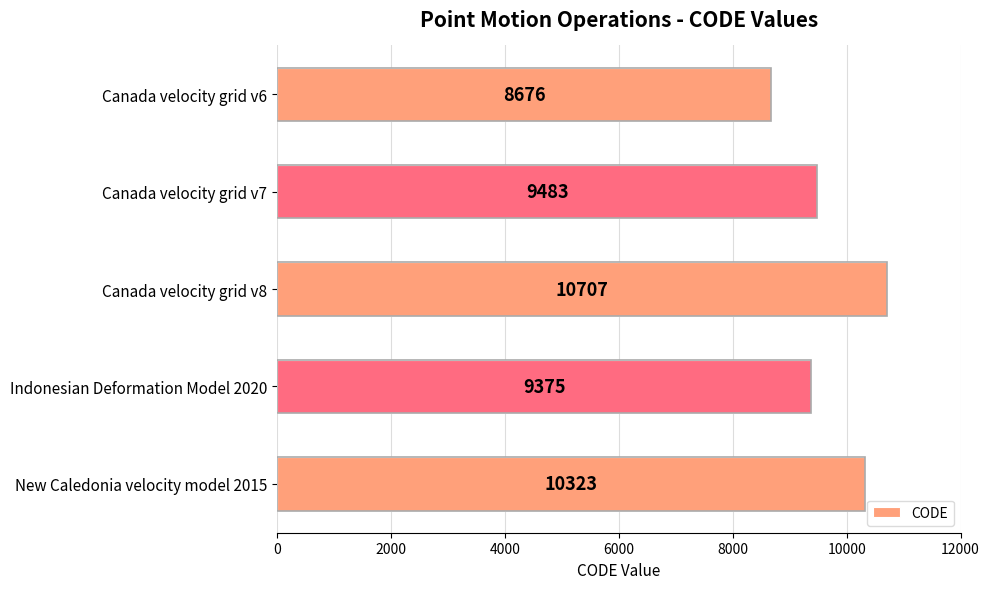

What is the sum of all values?

48564